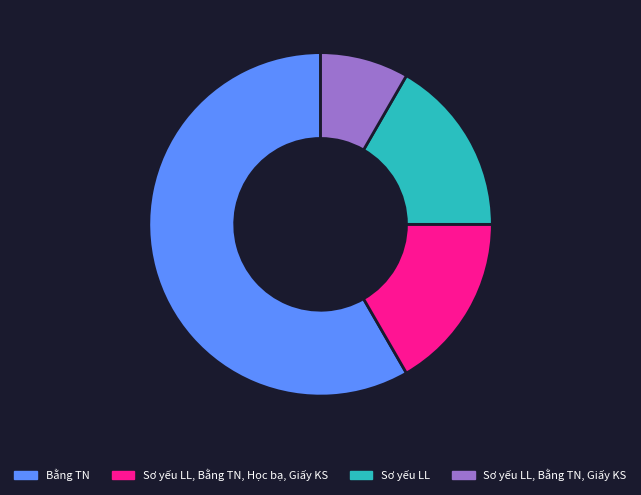

The Sơ yếu LL, Bằng TN, Học bạ, Giấy KS slice represents 17% of the pie. True or false?

True